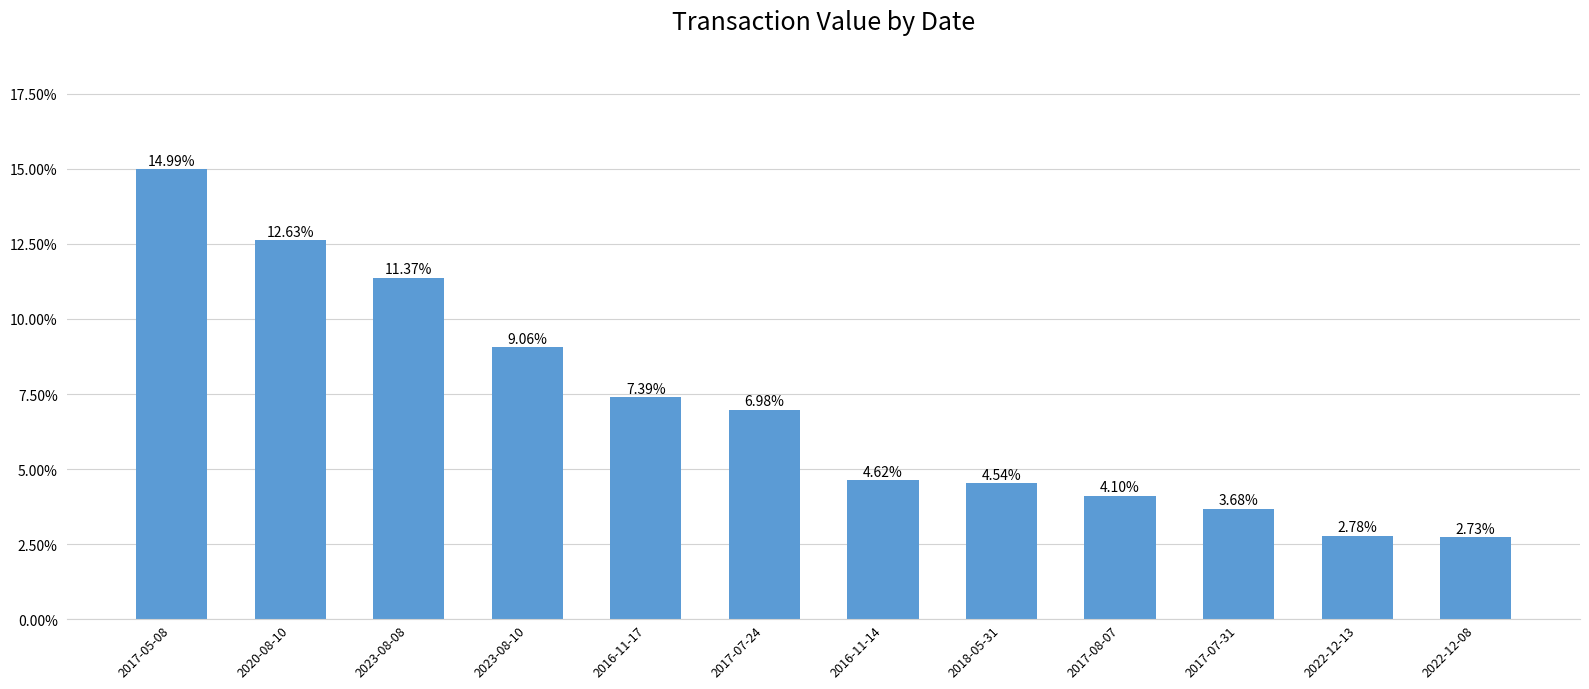

What is the label of the 6th bar from the left?

2017-07-24